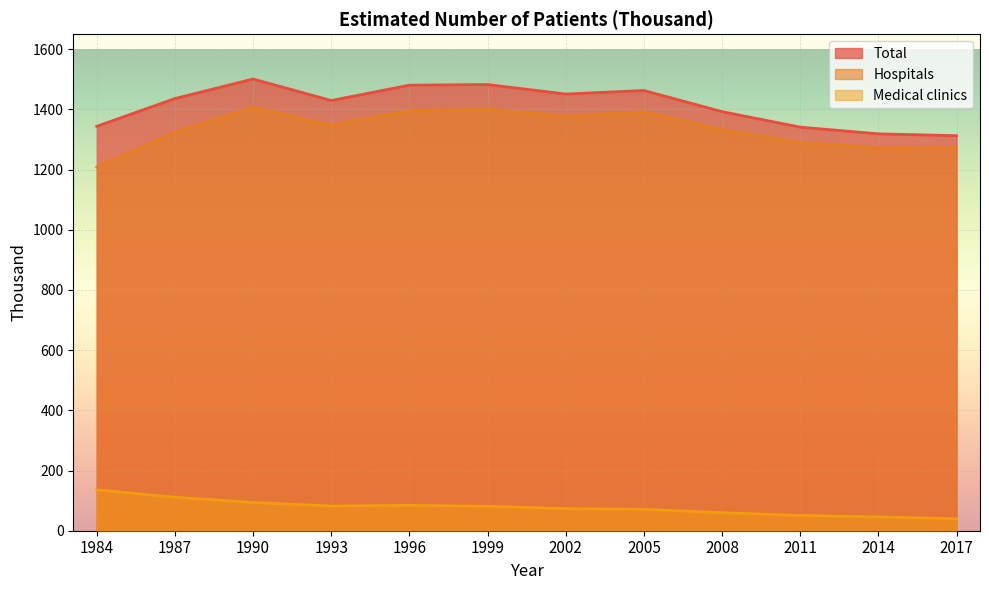

What is the value of the Total point at the 12th from the left?

1312.6